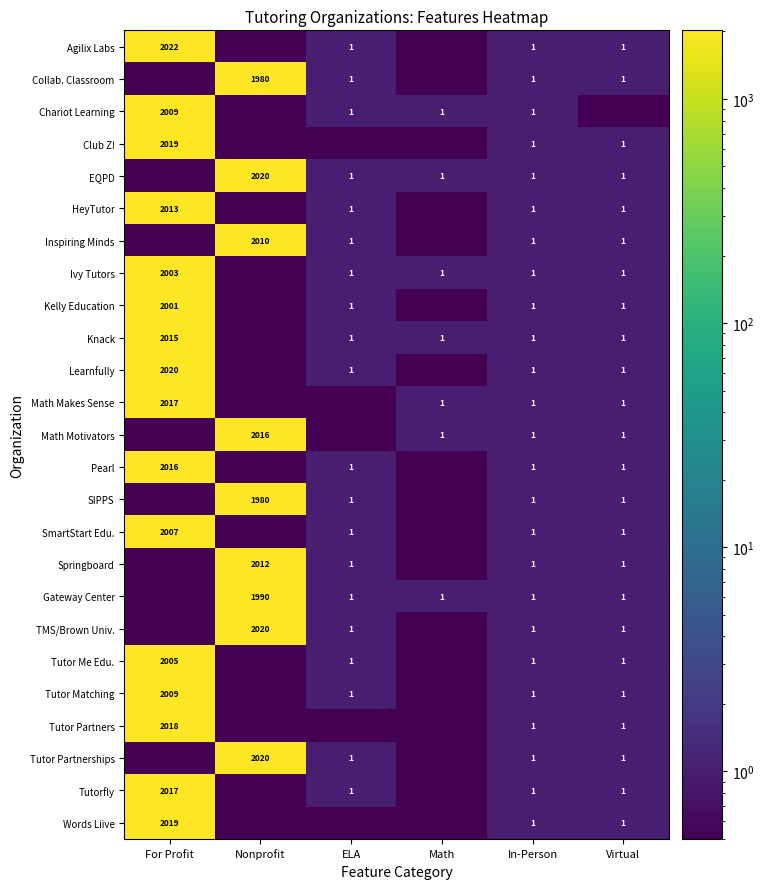

Is it true that Tutor Partners equals 1.0 at Virtual?

True